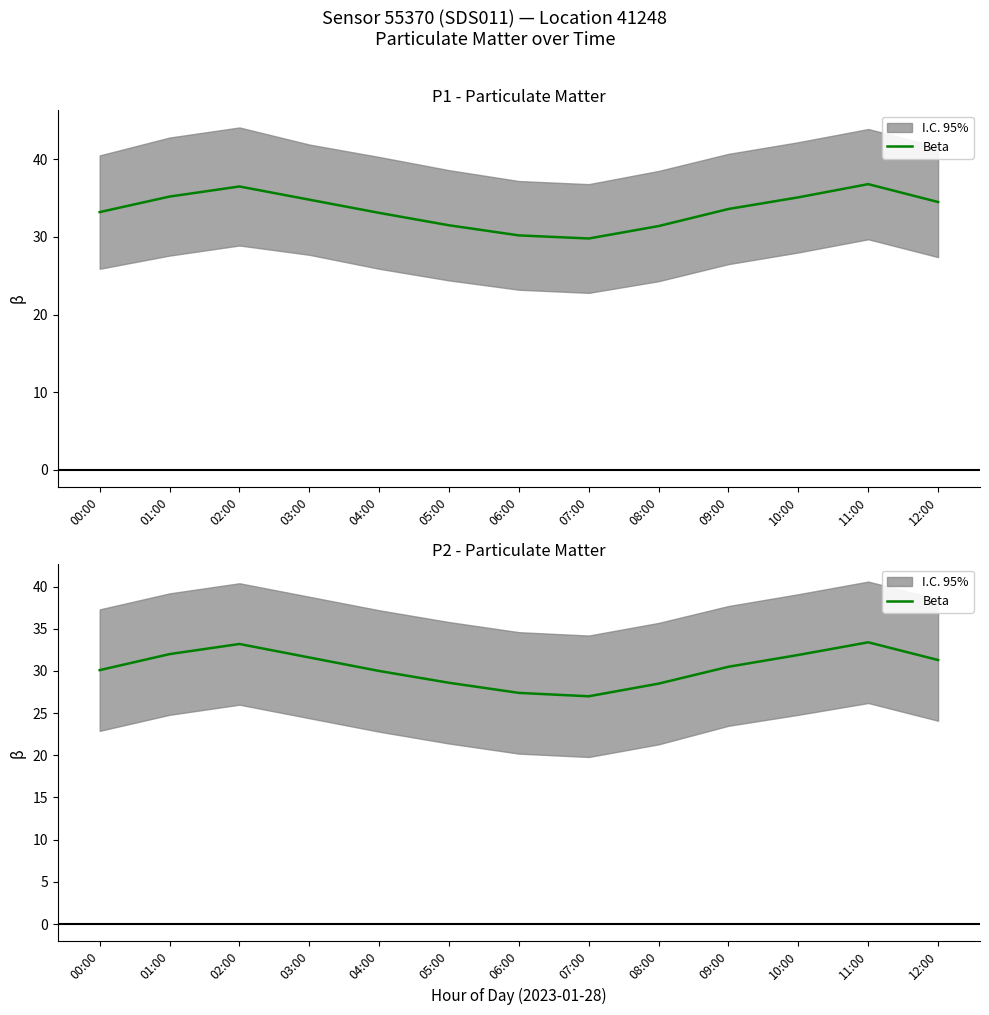

What is the smallest value displayed?

27.0